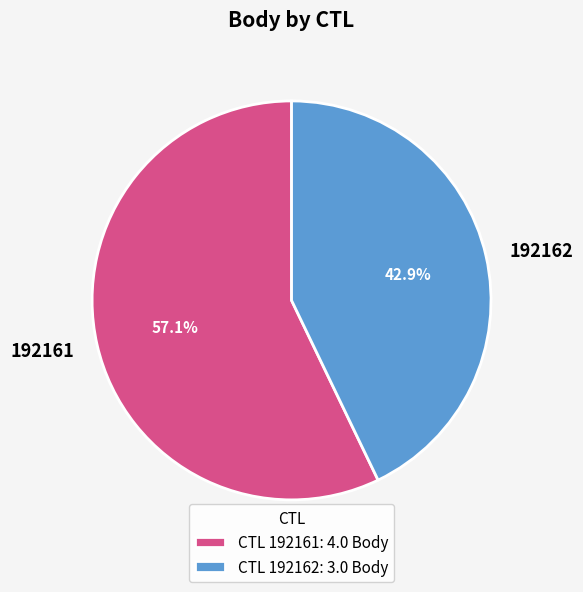

To the nearest percent, what is the difference between the 192162 and 192161 slice percentages?

14%